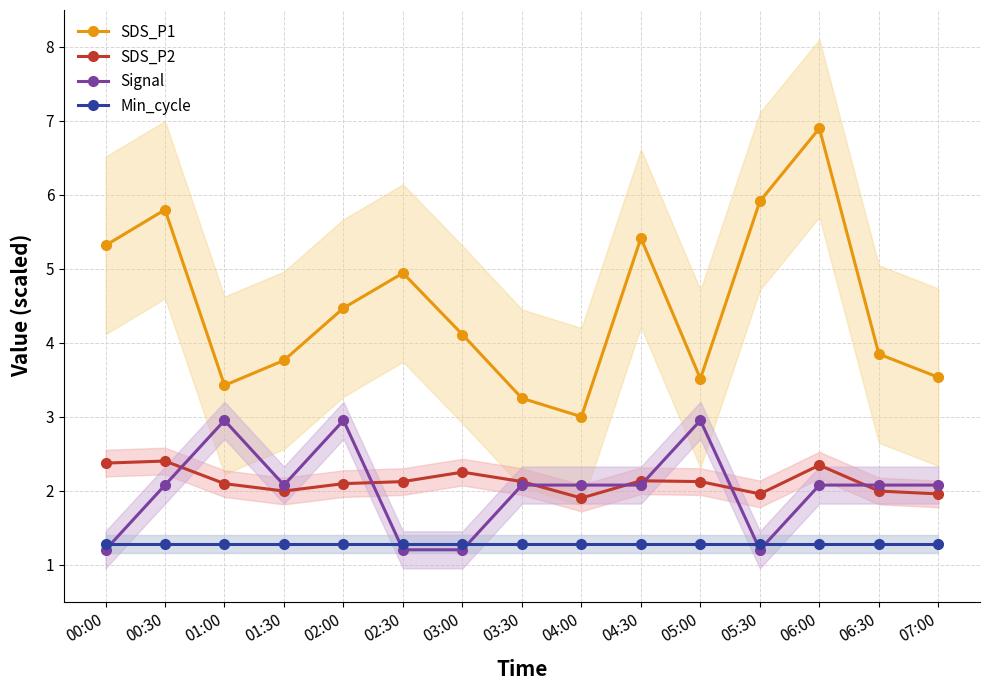

True or false: SDS_P2 and Min_cycle cross at least once.

False